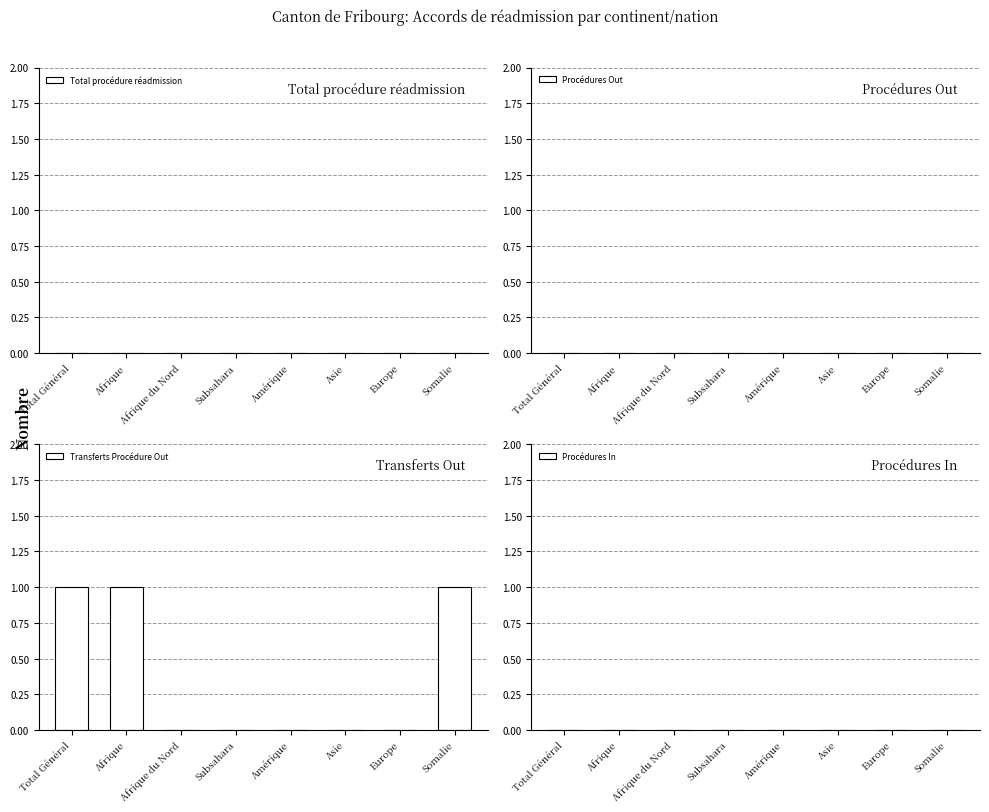

The chart shows a value of 0 at Afrique. True or false?

False